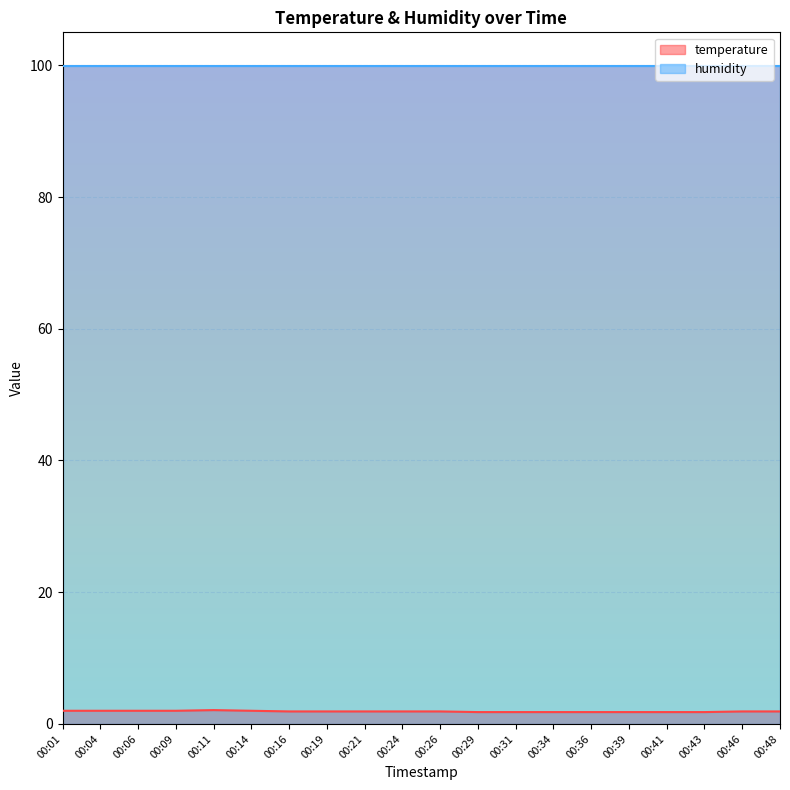

At which category does the data reach its first local peak?

00:11